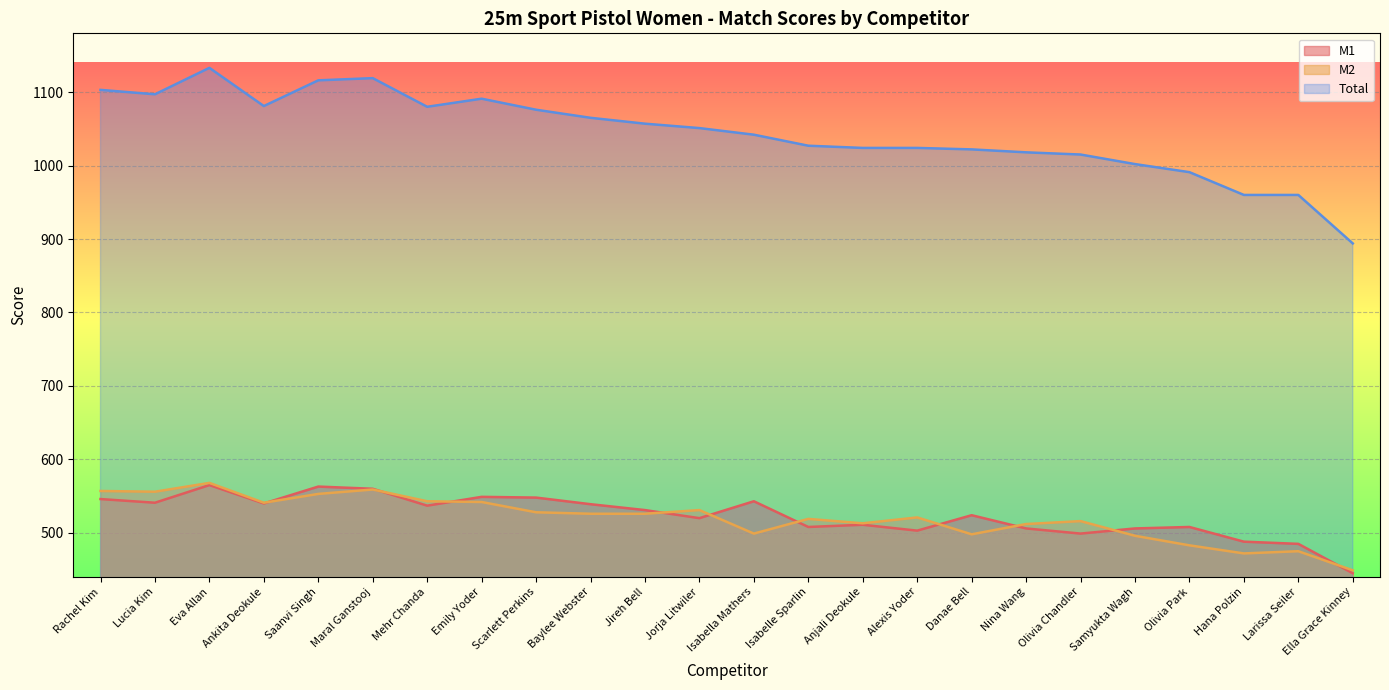

What is the difference between the highest and lowest values at Ankita Deokule?

541